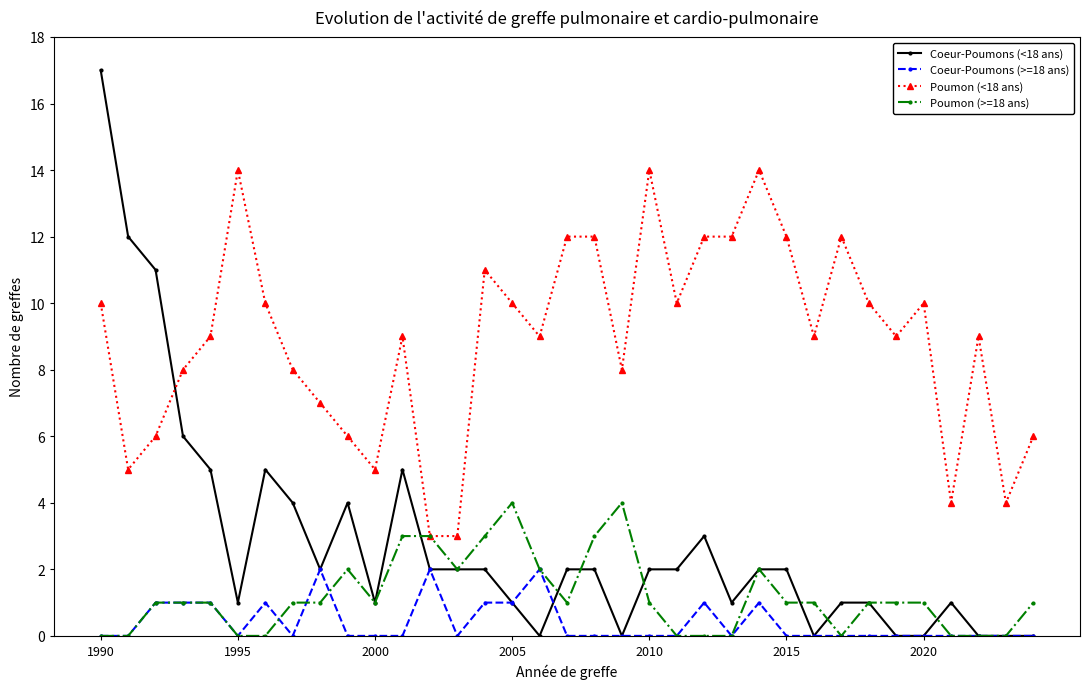

True or false: Poumon (>=18 ans) has more than 0 interior local peaks.

True